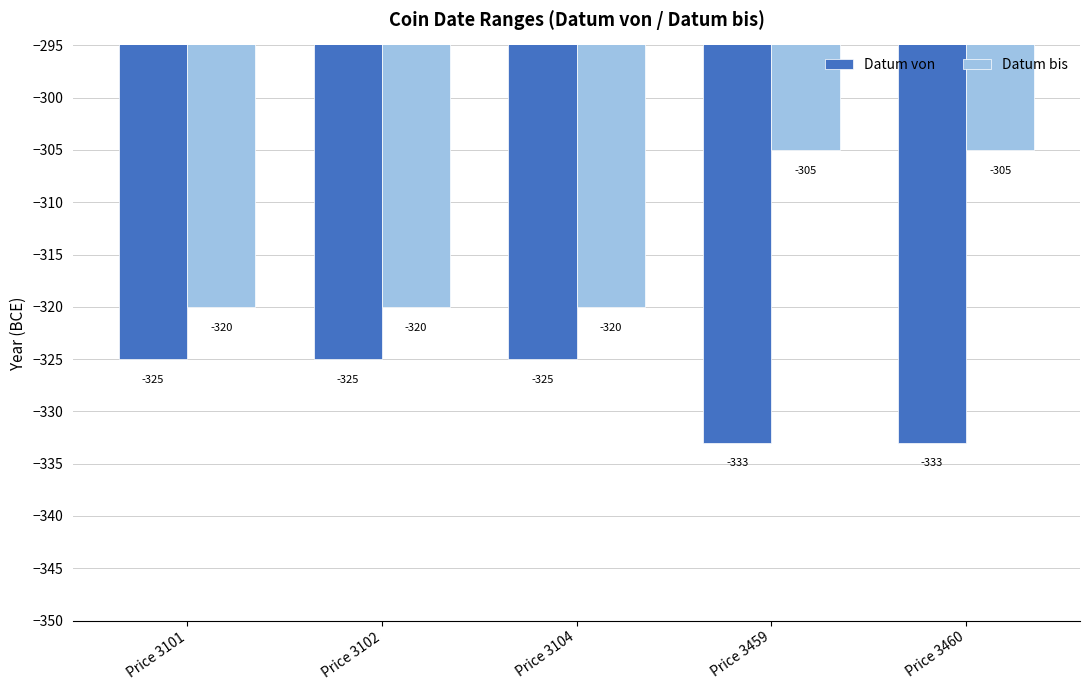

Rank the series by their maximum value, from lowest to highest.

Datum von, Datum bis